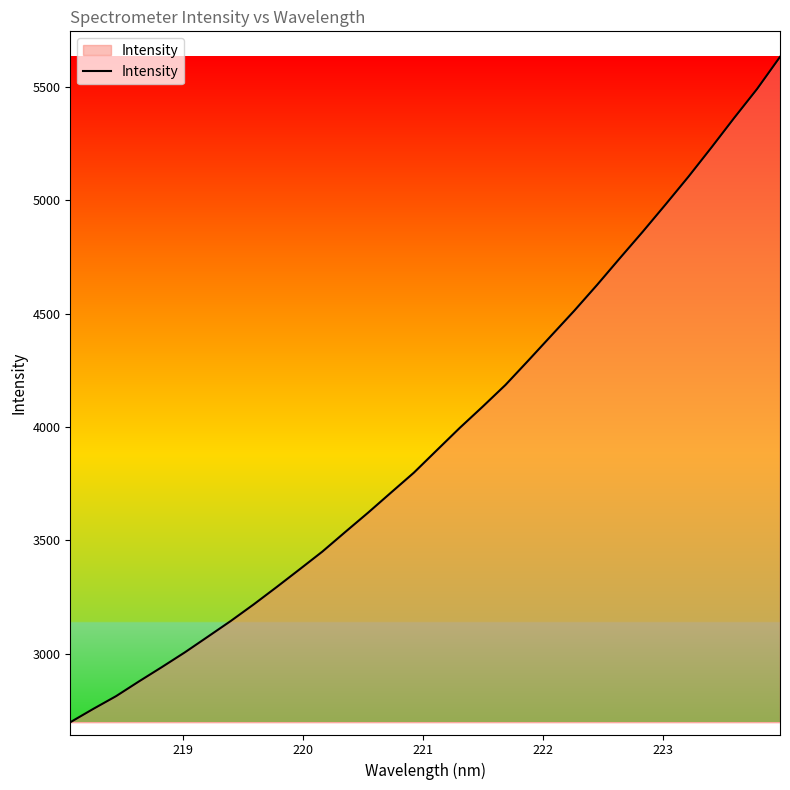

What is the smallest value displayed?

2699.0